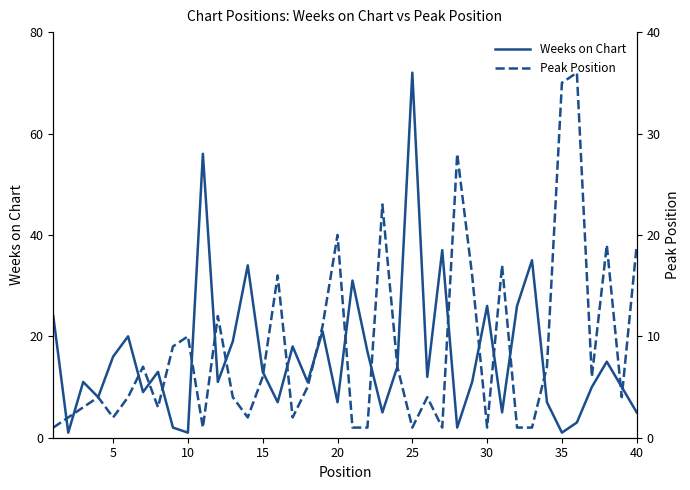

True or false: Weeks on Chart has a value of 72 at 25.

True